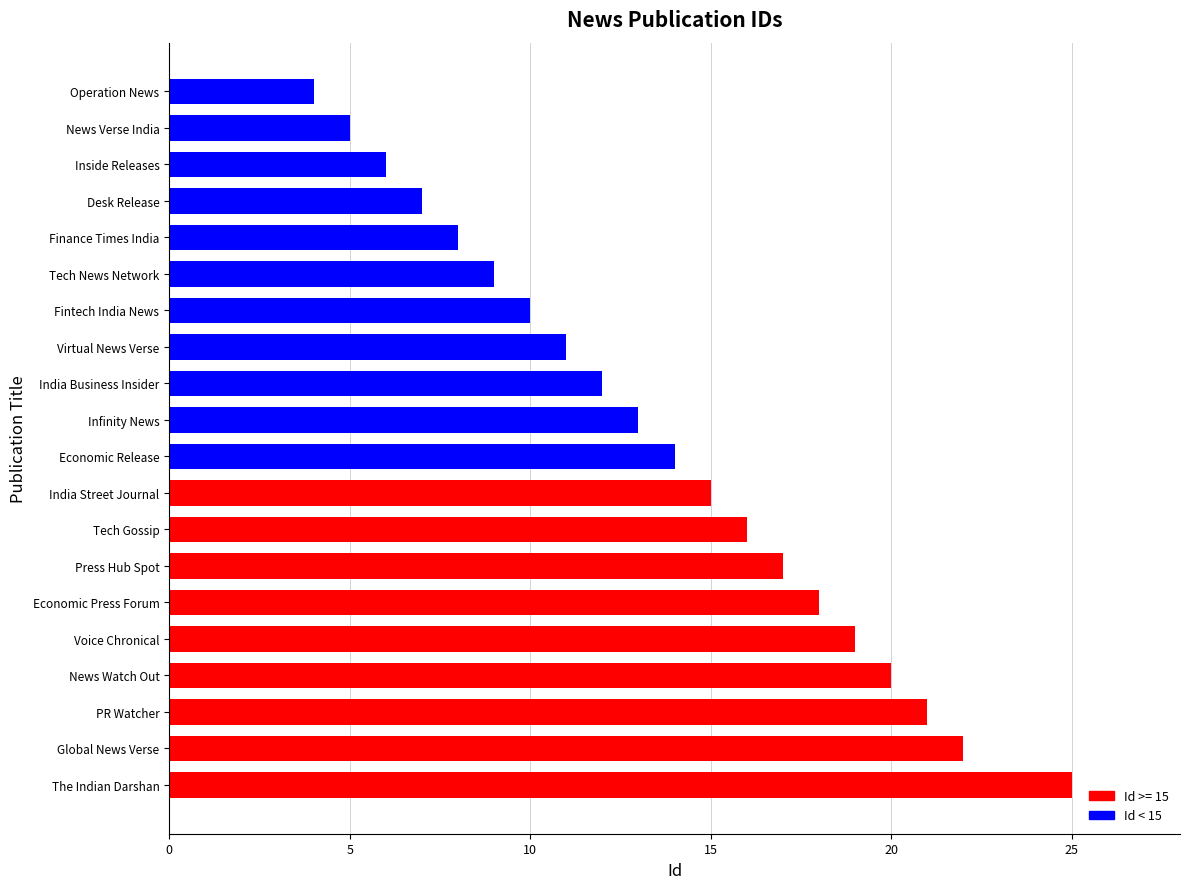

At which category does the chart reach its peak across all series?

The Indian Darshan